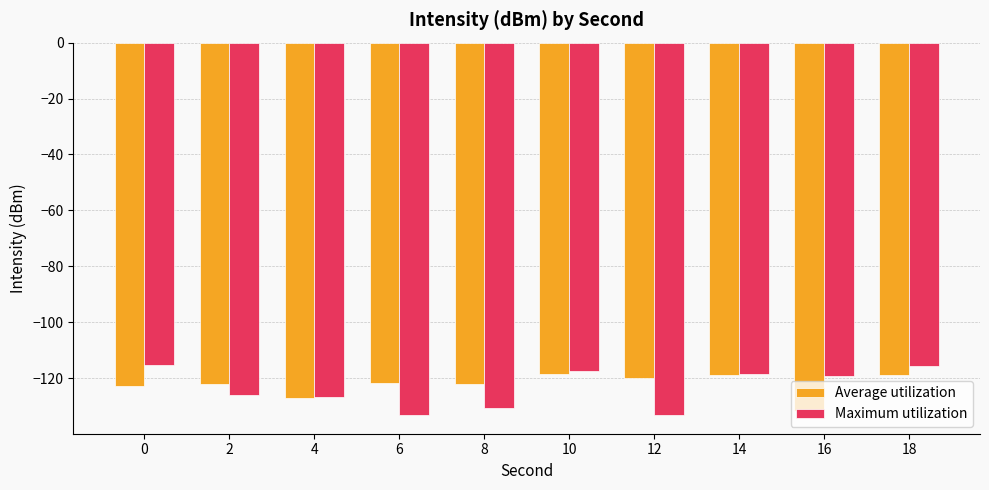

Is it true that Maximum utilization equals -76.0 at 16?

False